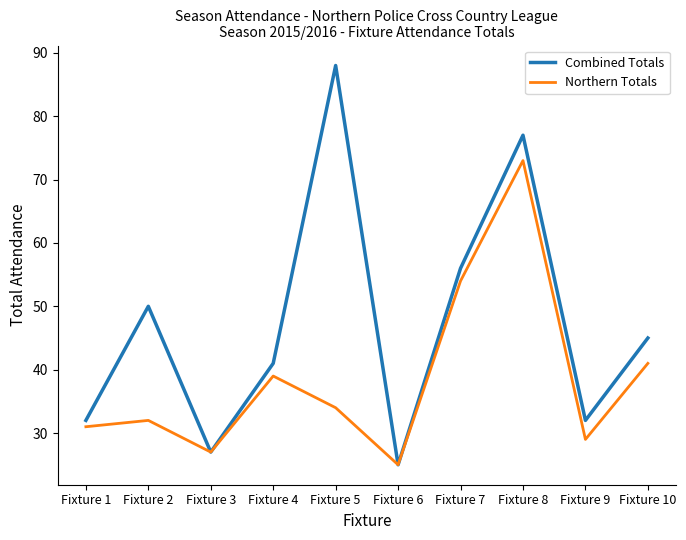

Reading left to right, what are all the values shown in this chart?

Combined Totals: Fixture 1=32	Fixture 2=50	Fixture 3=27	Fixture 4=41	Fixture 5=88	Fixture 6=25	Fixture 7=56	Fixture 8=77	Fixture 9=32	Fixture 10=45
Northern Totals: Fixture 1=31	Fixture 2=32	Fixture 3=27	Fixture 4=39	Fixture 5=34	Fixture 6=25	Fixture 7=54	Fixture 8=73	Fixture 9=29	Fixture 10=41